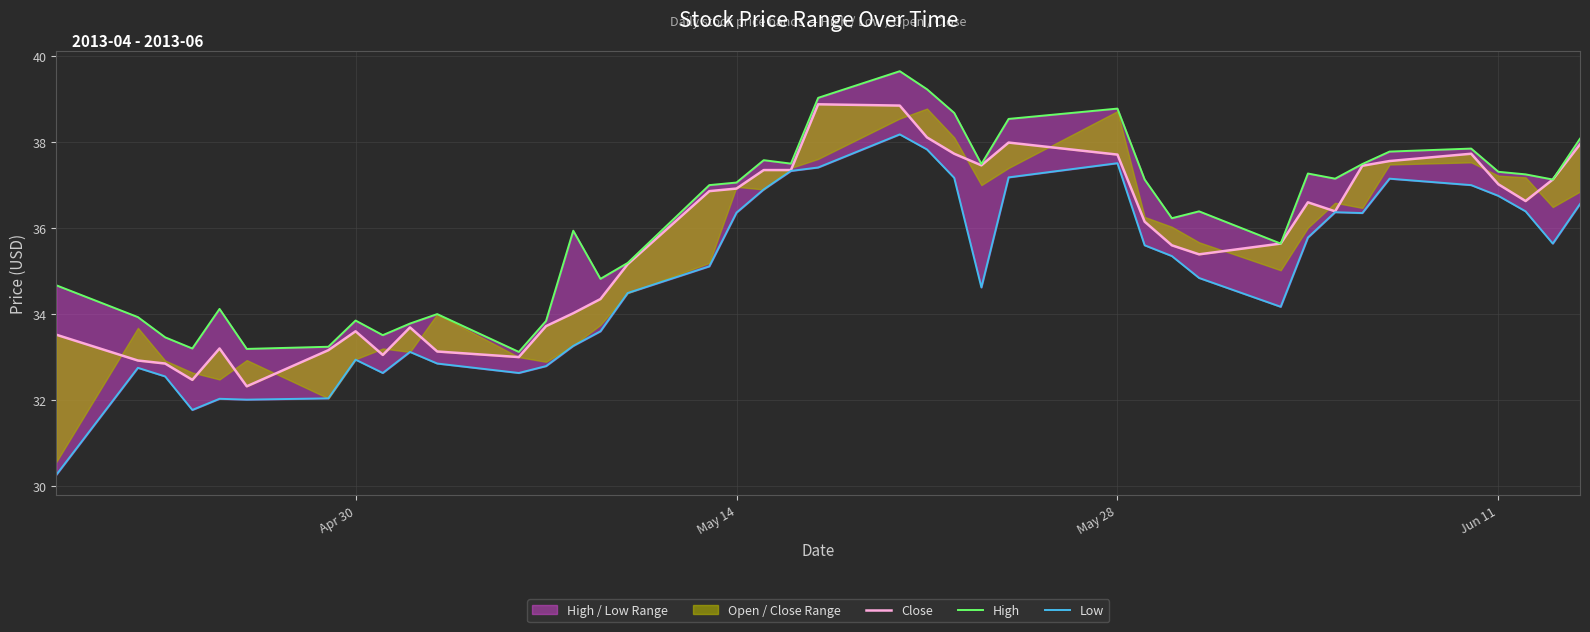

Which series has the widest spread of values?

Low